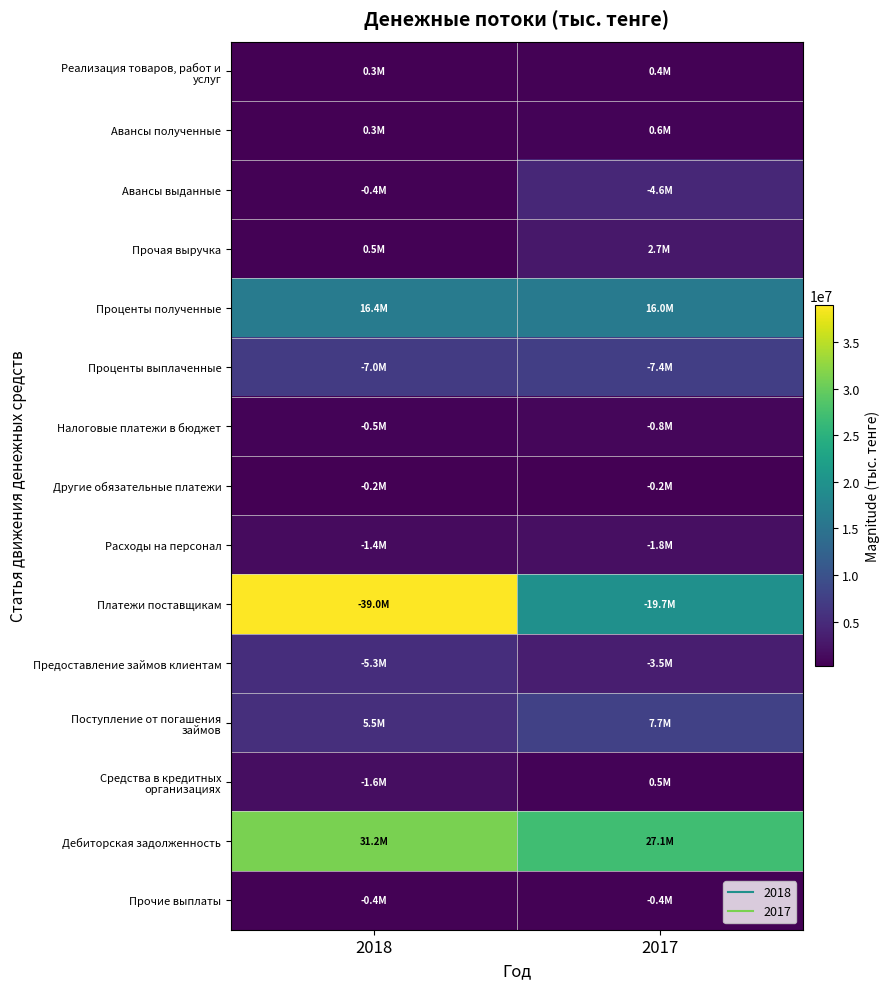

Rank the series by their maximum value, from highest to lowest.

Платежи поставщикам, Дебиторская задолженность, Проценты полученные, Поступление от погашения займов, Проценты выплаченные, Предоставление займов клиентам, Авансы выданные, Прочая выручка, Расходы на персонал, Средства в кредитных организациях, Налоговые платежи в бюджет, Авансы полученные, Реализация товаров, работ и услуг, Прочие выплаты, Другие обязательные платежи